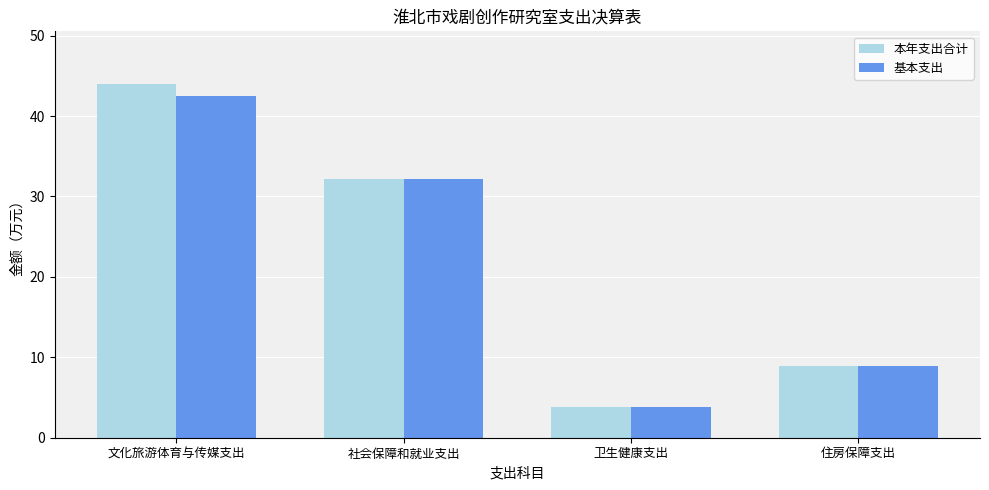

What is the difference between the maximum and minimum values in the 本年支出合计 series?

40.1